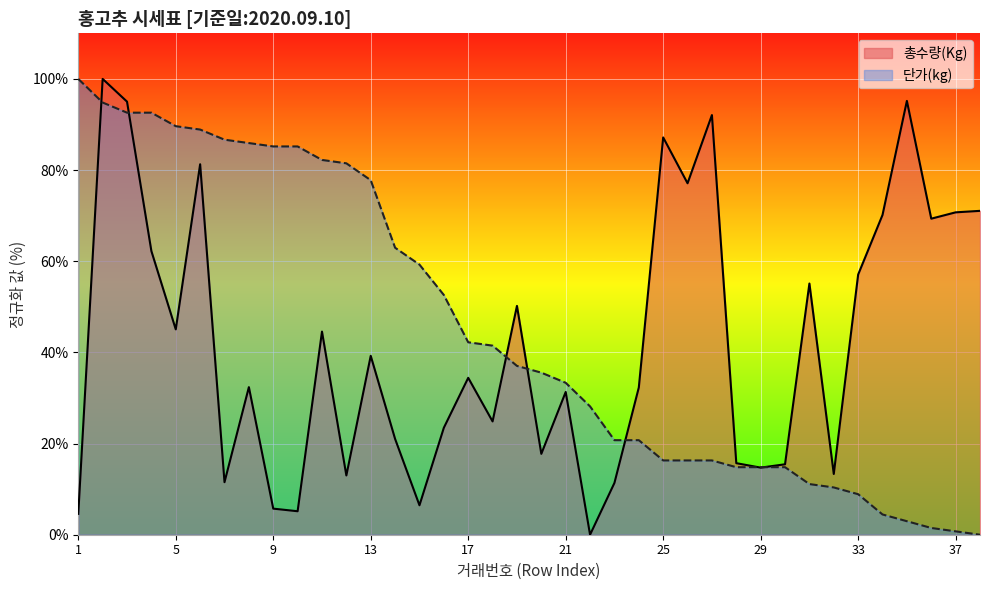

What is the maximum value for 단가(kg)?

100.0